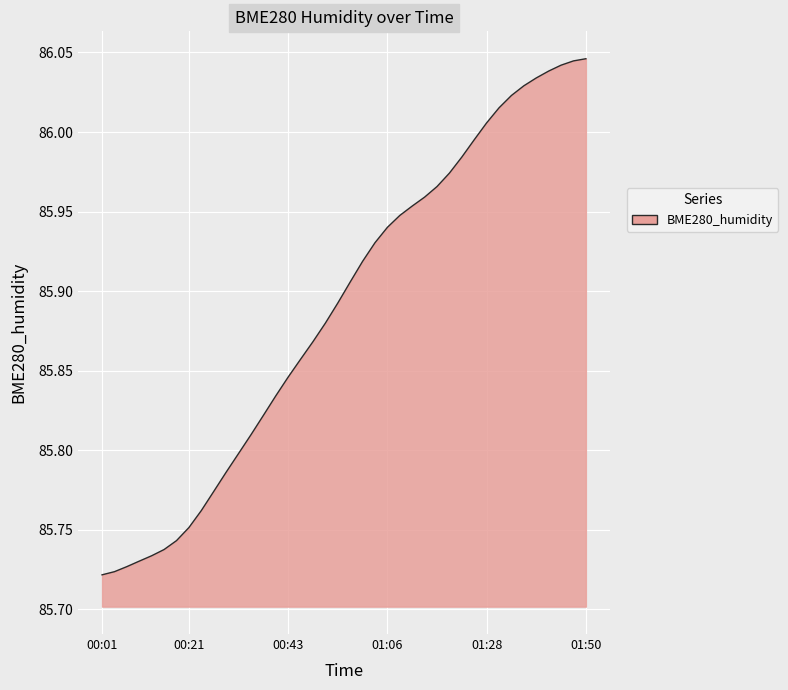

Does the chart display data point markers on the line(s)?

No